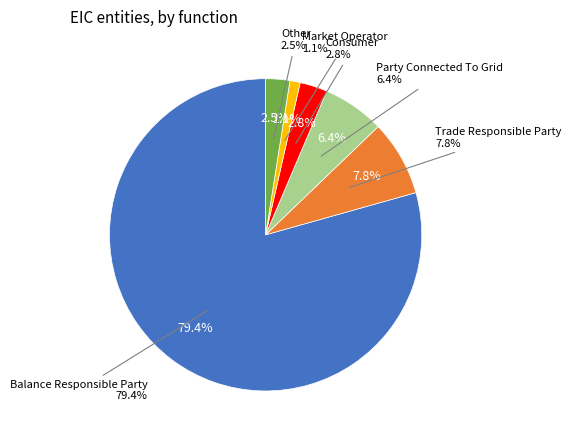

Does Balance Responsible Party account for over 50% of the chart?

Yes